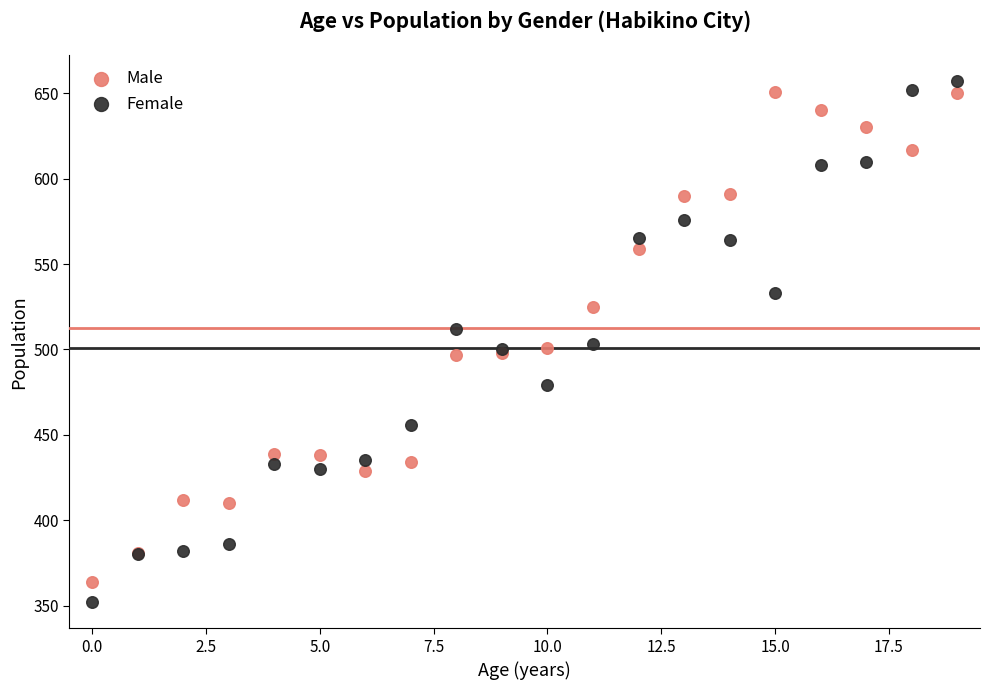

Which series has the widest spread of Y values?

Female